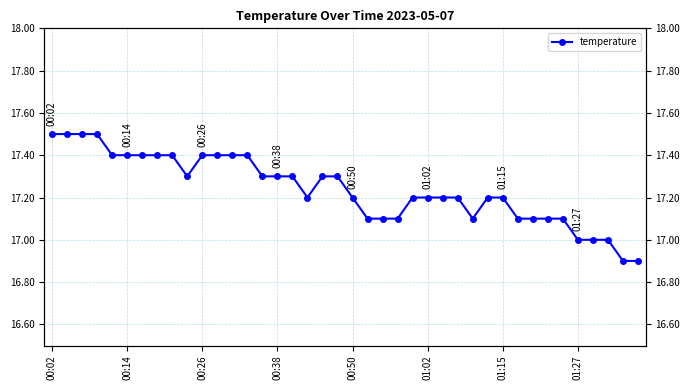

The chart shows a value of 17.1 at 28. True or false?

True